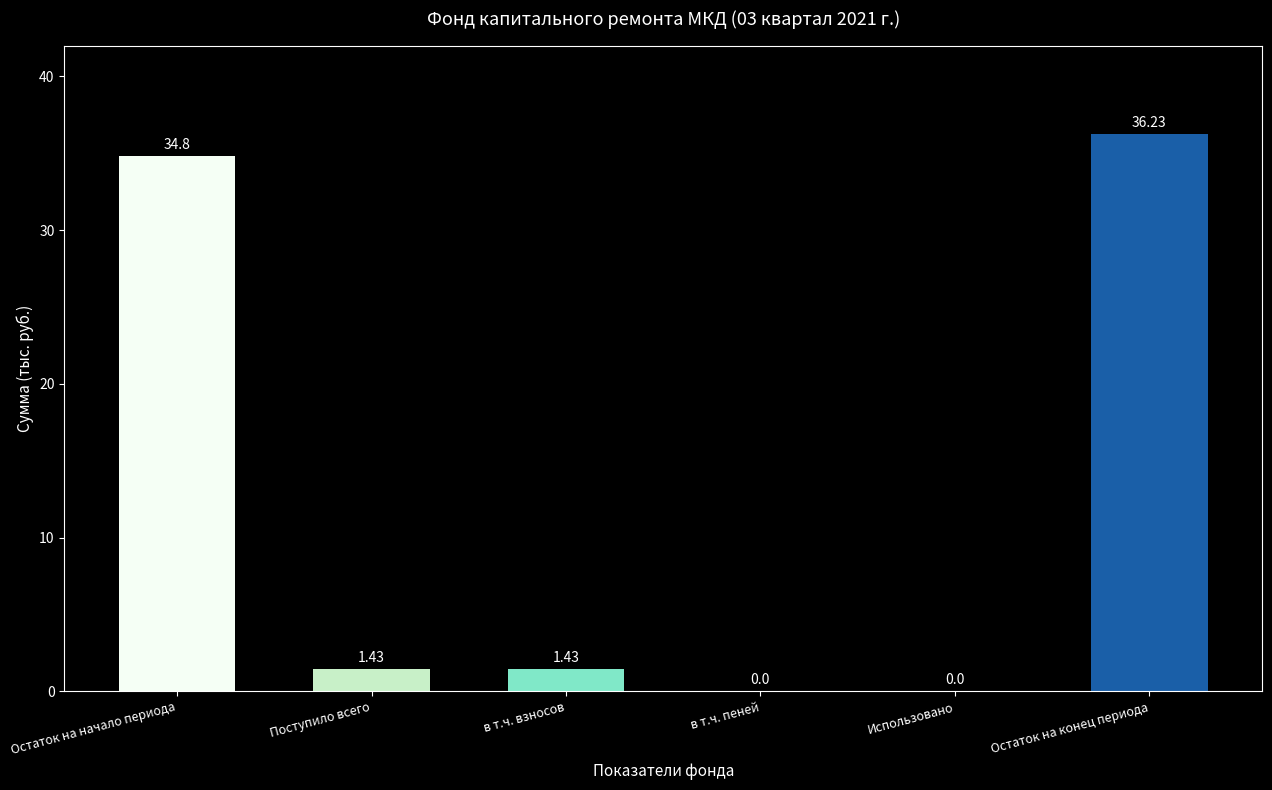

At which label does the data first exceed 1?

Остаток на начало периода